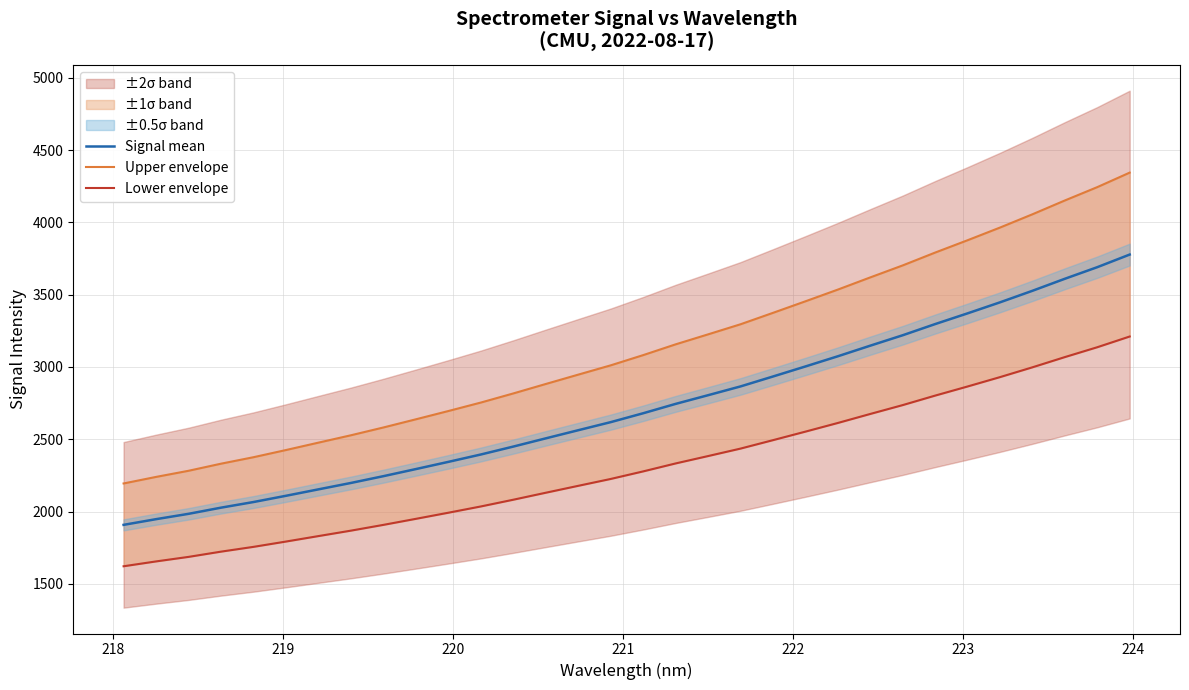

List the series in order of their peak value, lowest first.

Lower envelope, Signal mean, Upper envelope